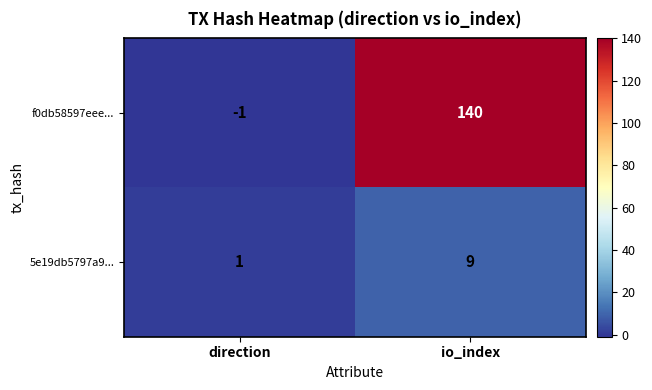

How many values in f0db58597eee... are above zero?

1